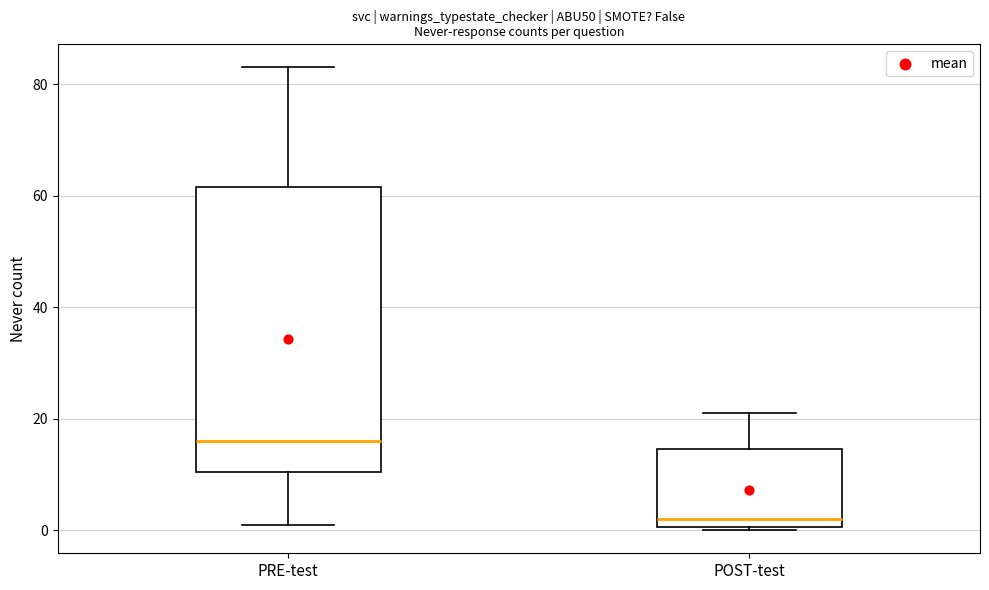

Which box has the highest median line?

PRE-test